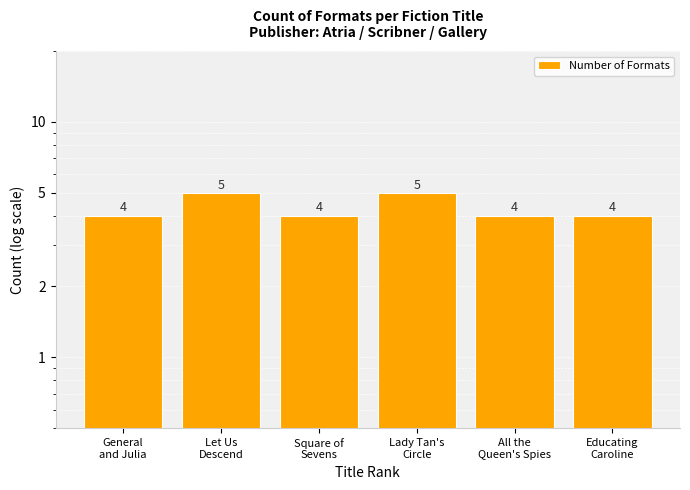

Approximately how many times larger is the value at All the
Queen's Spies compared to Educating
Caroline?

1.0